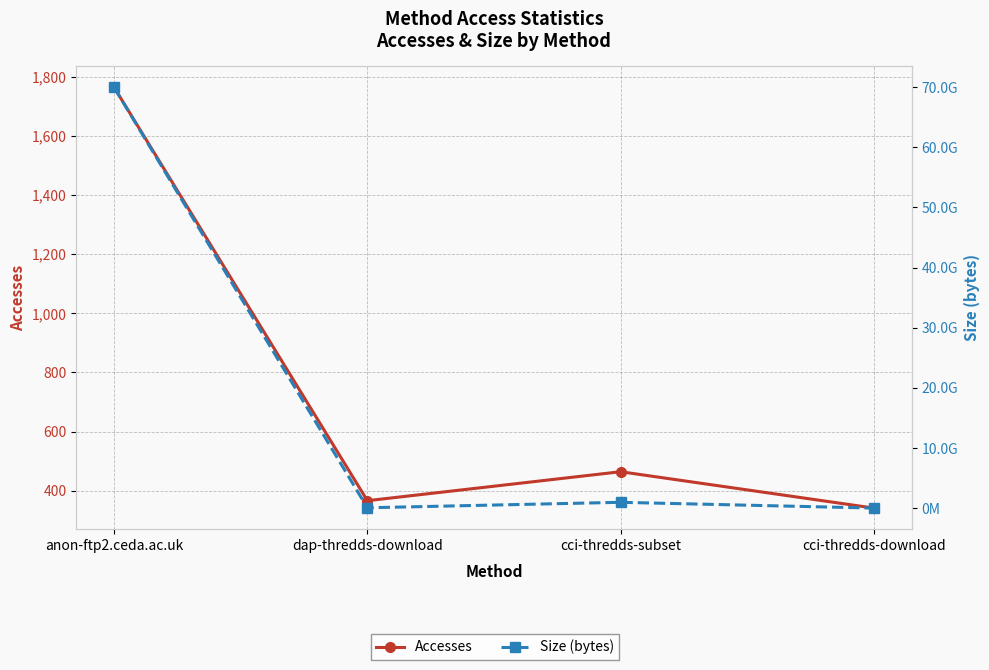

What is the total value across all series at cci-thredds-subset?

985514204